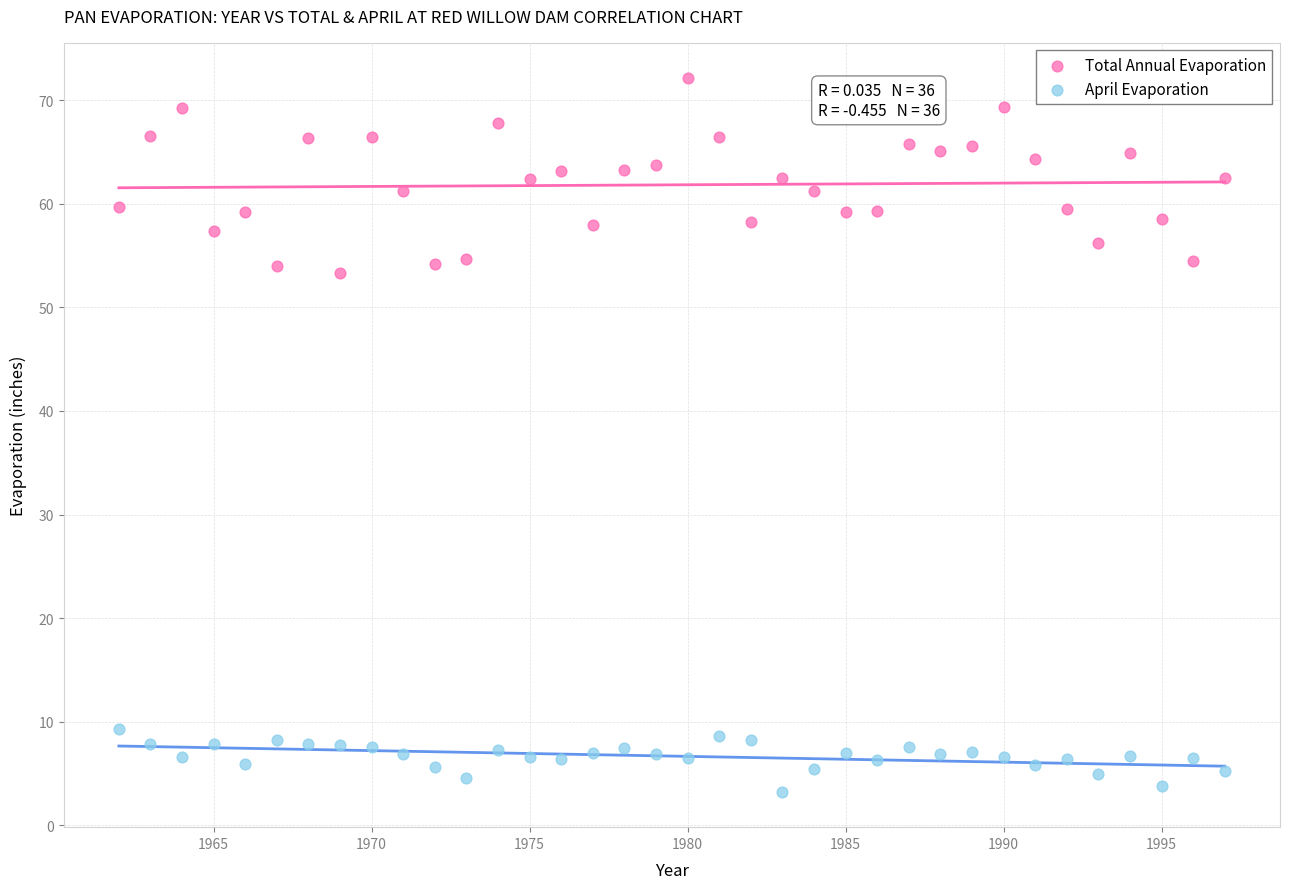

Across all data points, what is the range of X values (max minus min)?

35.0